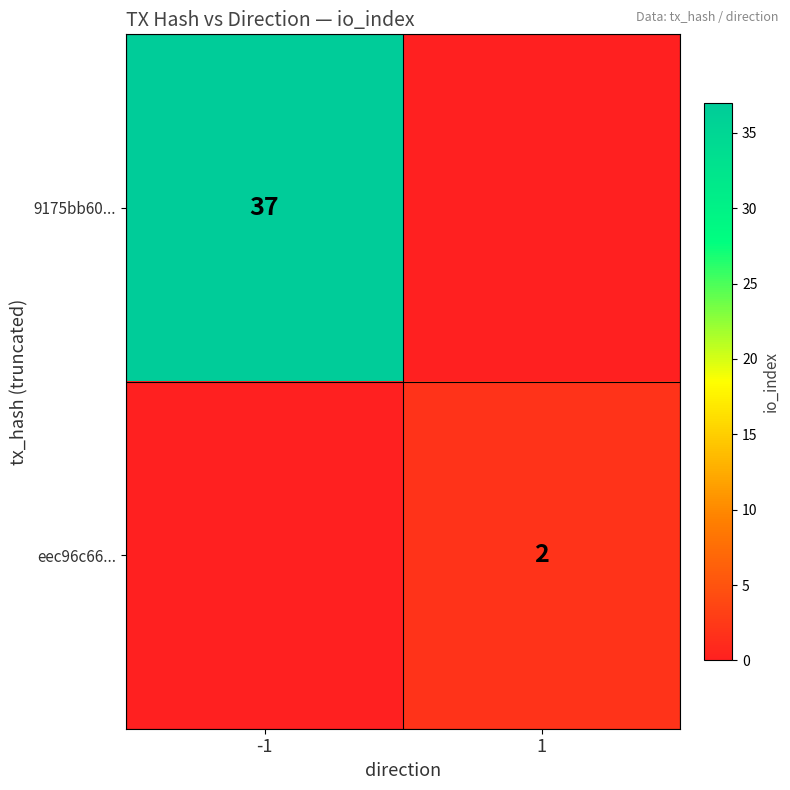

The eec96c66... series shows 3 at 1. True or false?

False